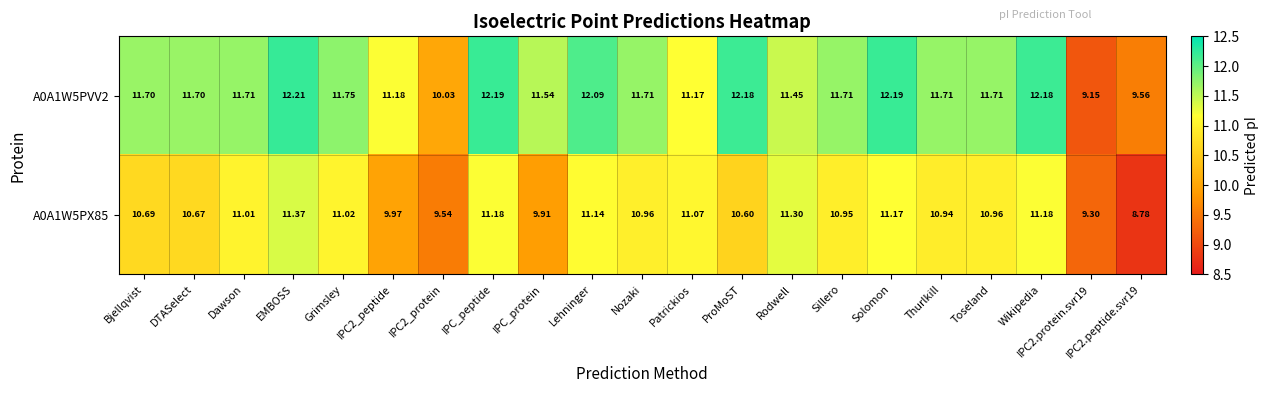

At which category does the chart reach its peak across all series?

EMBOSS